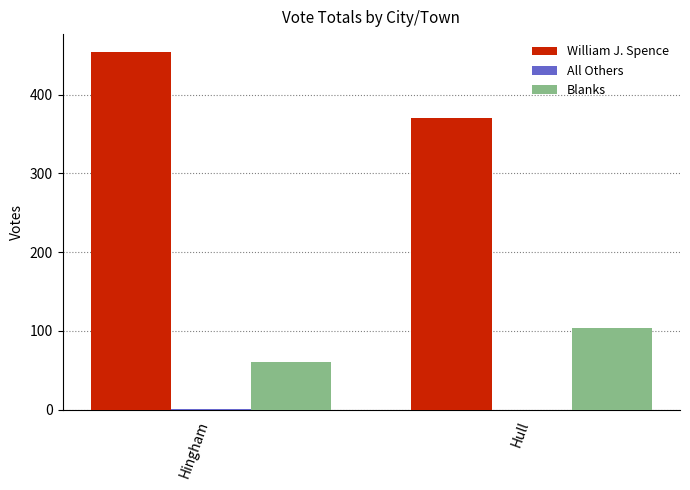

Which series has the largest total across all categories?

William J. Spence